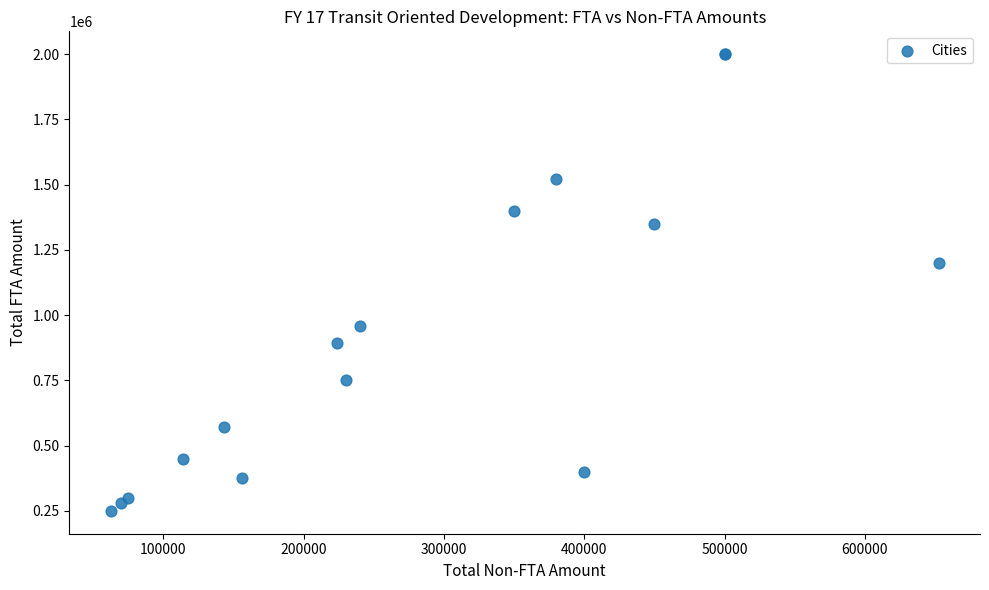

What Y value in the scatter plot is closest to 1125000?

1200000